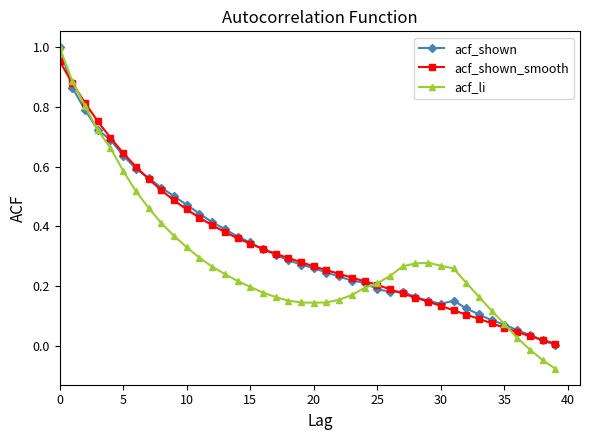

Which series has the widest spread of values?

acf_li